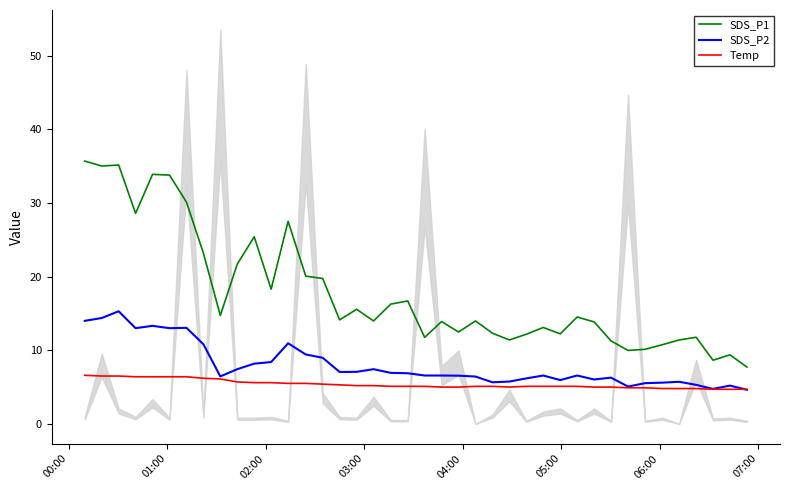

After their last crossing, which series has the higher values: Temp or SDS_P2?

Temp